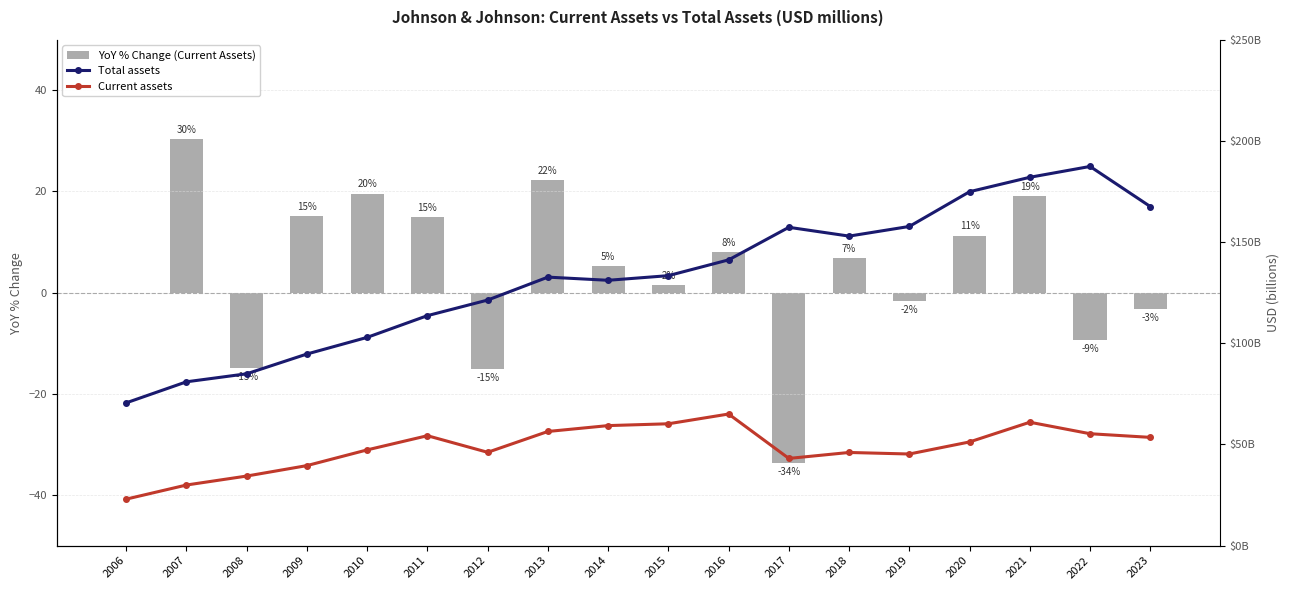

How many data points in Total assets are above 133?

9